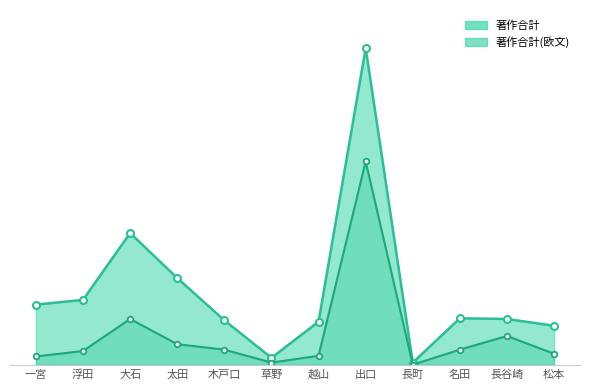

Count the number of categories in the chart.

12